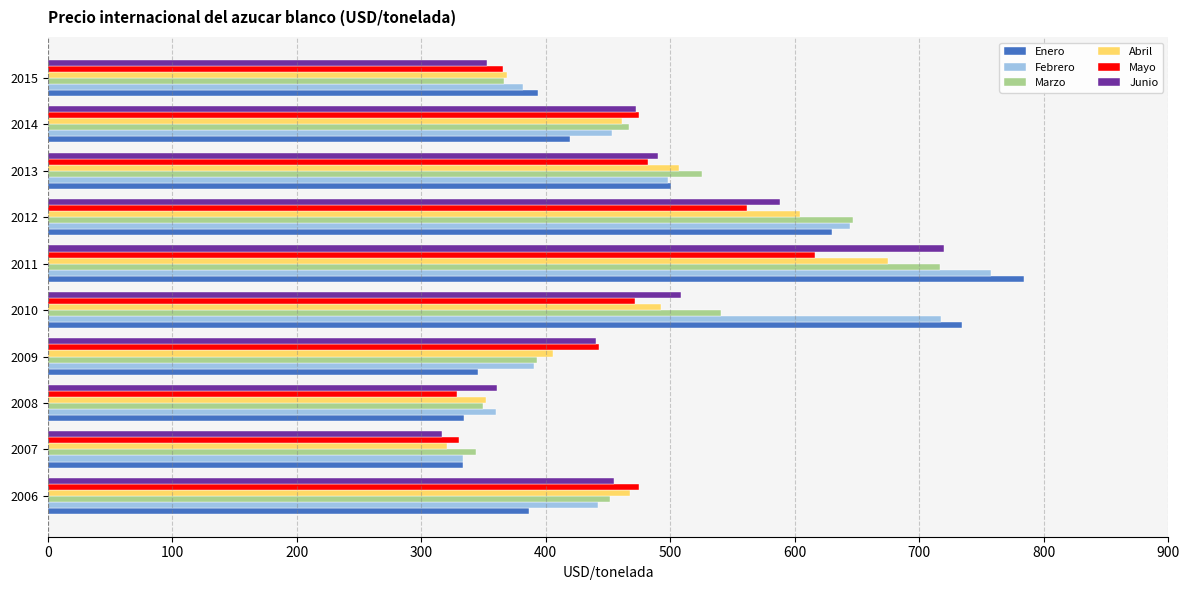

What are all the series names shown in the legend?

Enero, Febrero, Marzo, Abril, Mayo, Junio